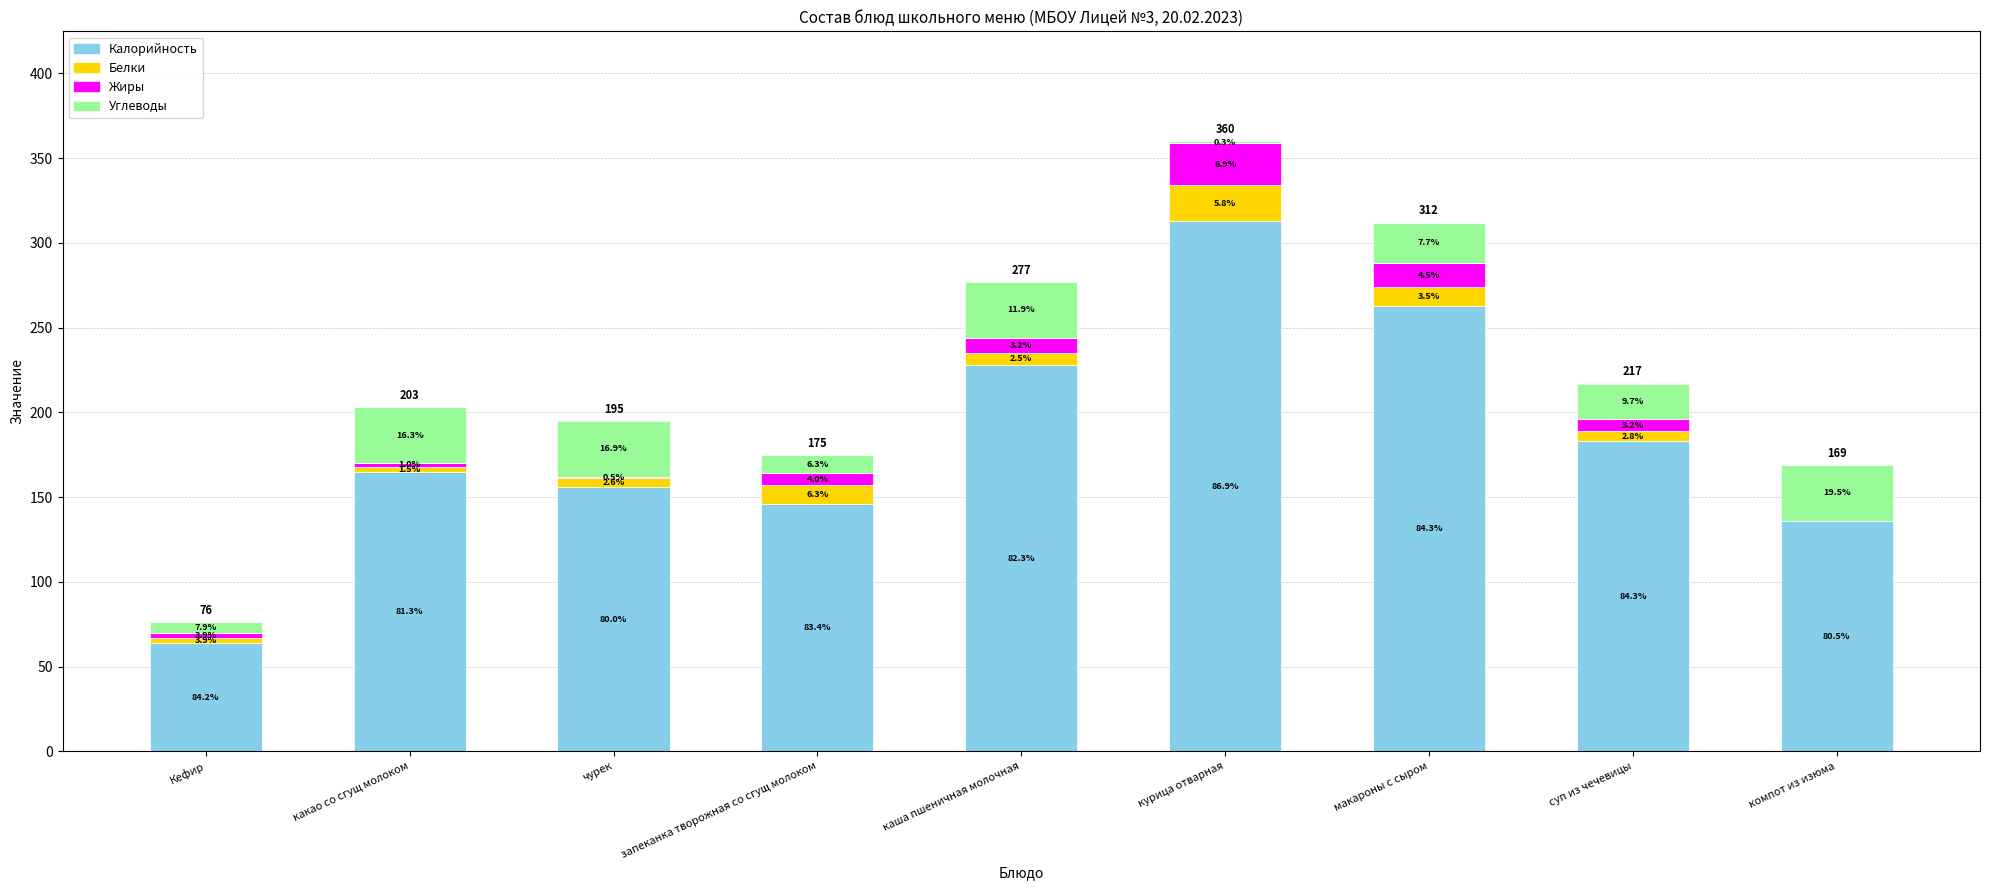

Are the bars horizontal?

No